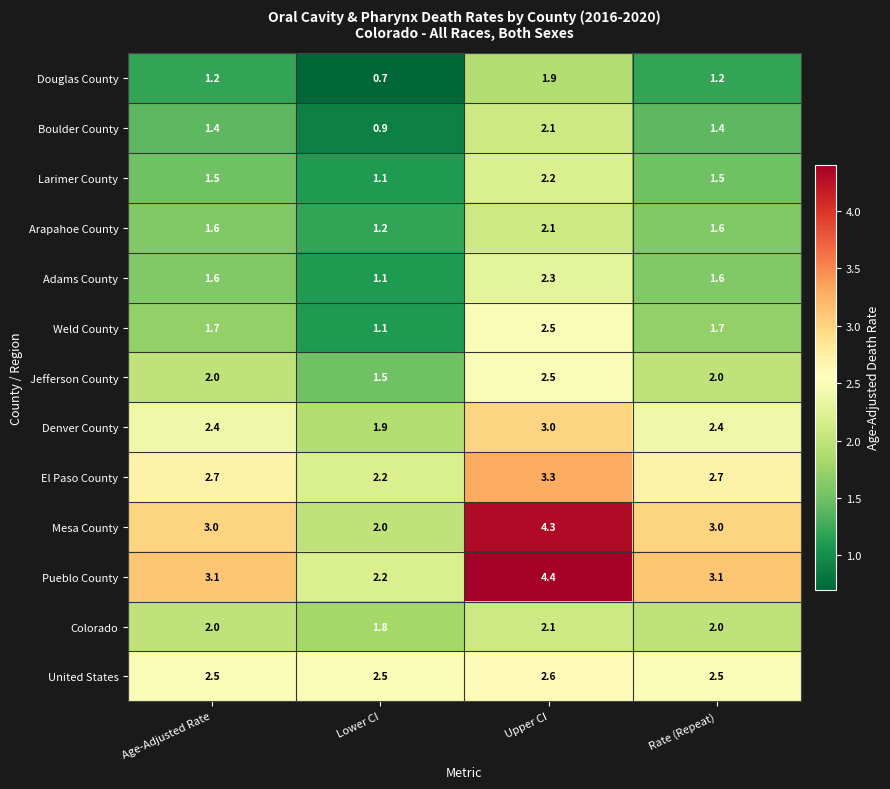

Is the value of Mesa County at Age-Adjusted Rate greater than the value of Colorado at Age-Adjusted Rate?

Yes